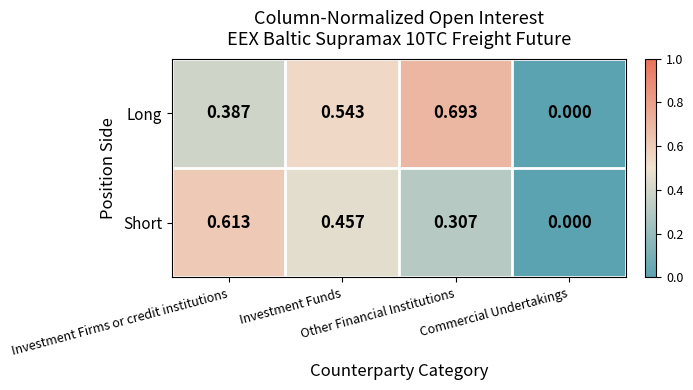

Which series has the widest spread of values?

Long